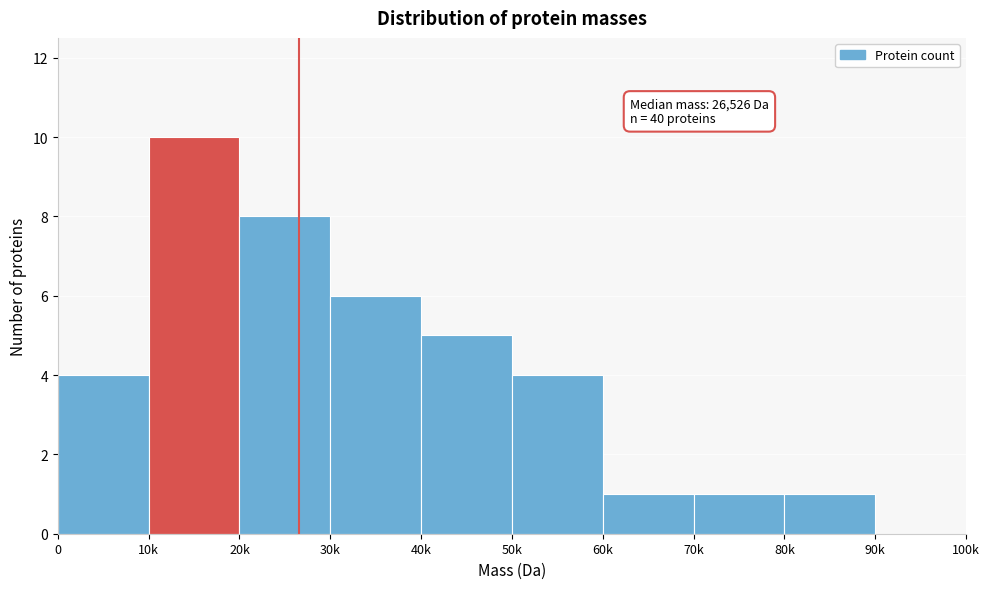

Reading right to left, list all the values displayed in this chart.

90k=0	80k=1	70k=1	60k=1	50k=4	40k=5	30k=6	20k=8	10k=10	0=4